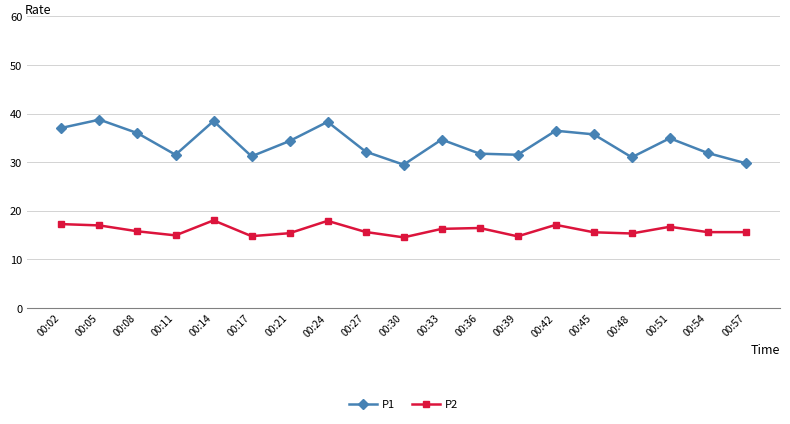

The P1 series shows 38.5 at 00:14. True or false?

True